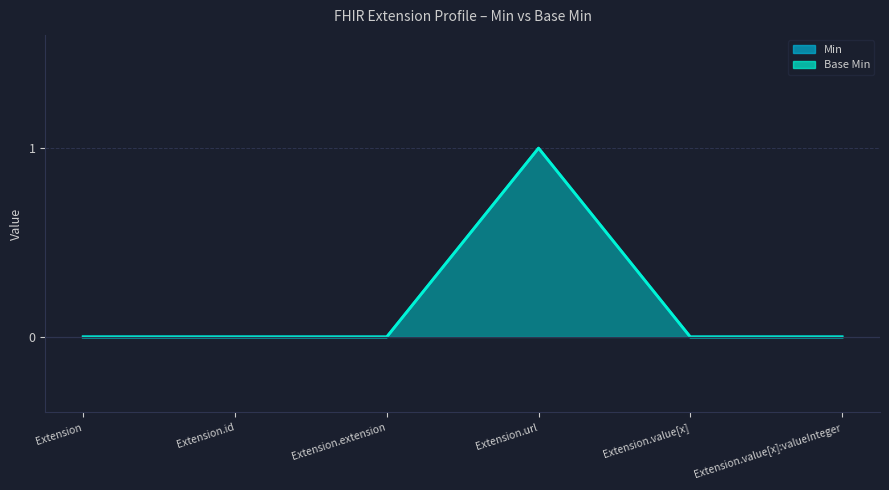

True or false: Min and Base Min cross at least once.

False